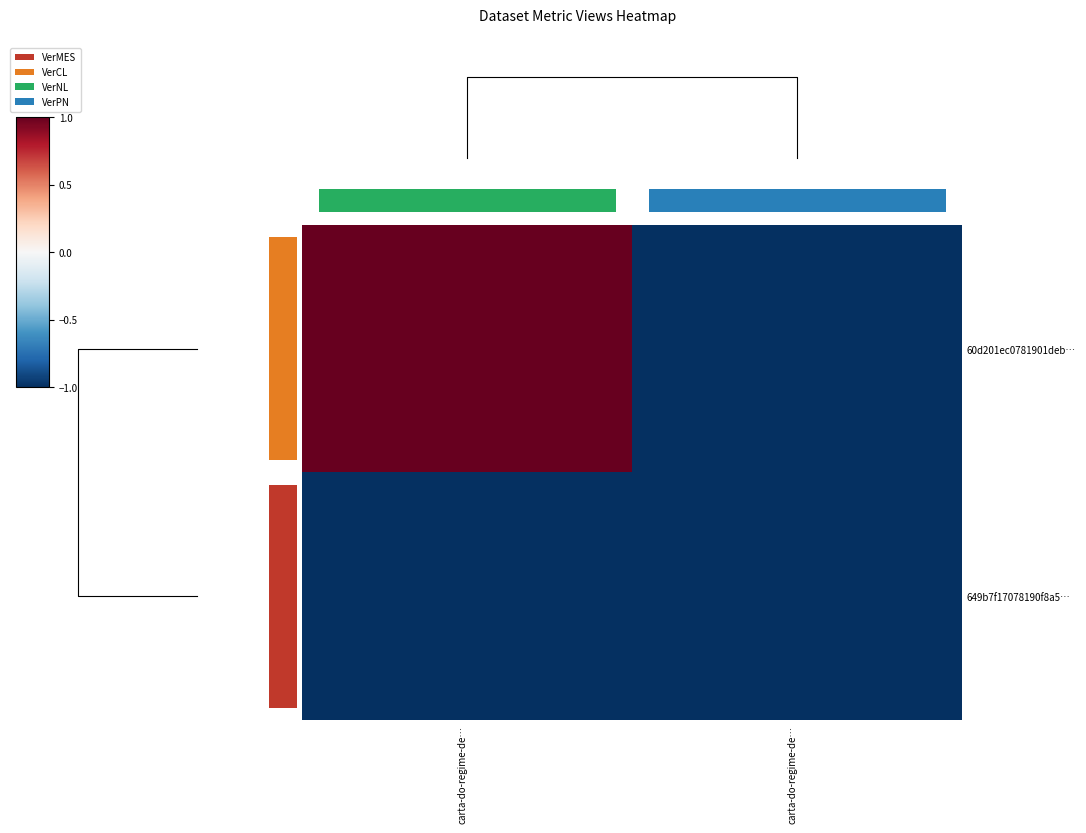

What is the spread (max minus min) of values at carta-do-regime-de…?

2